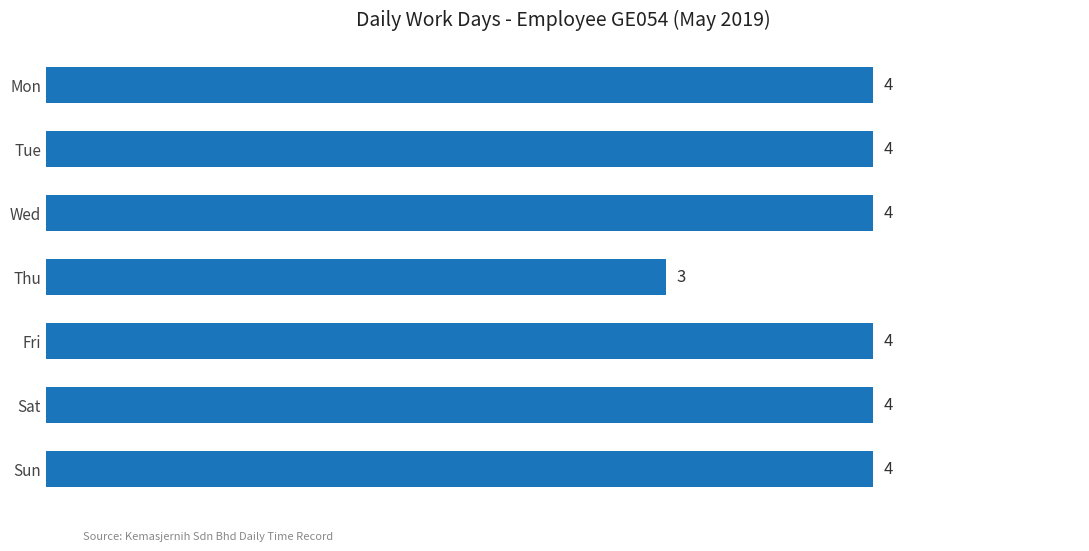

What is the value of the 7th bar from the top?

4